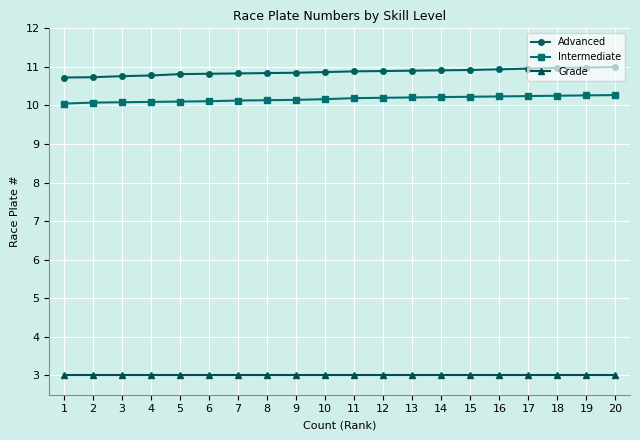

Is it true that Grade equals 3.0 at 17?

True